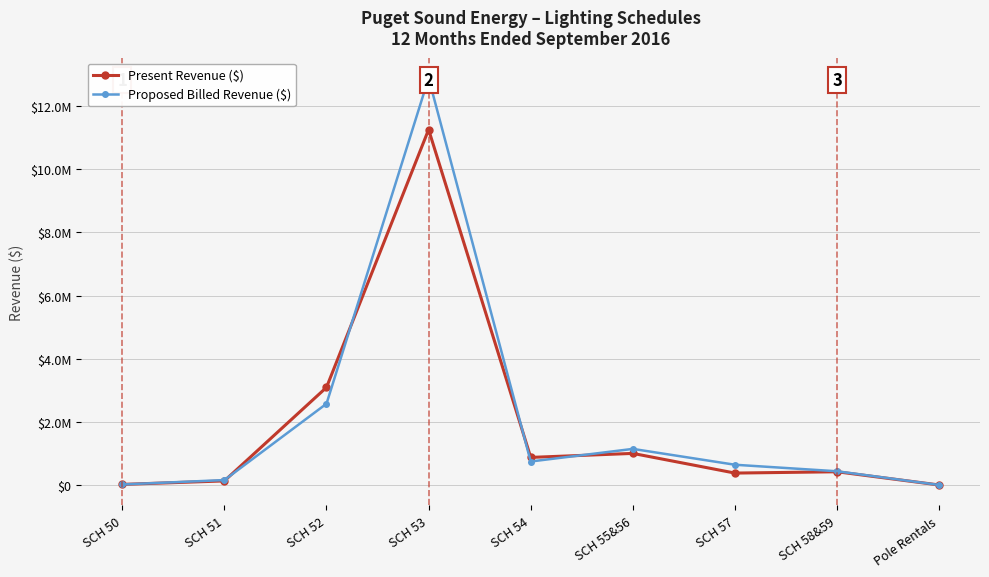

Does the chart display data point markers on the line(s)?

Yes